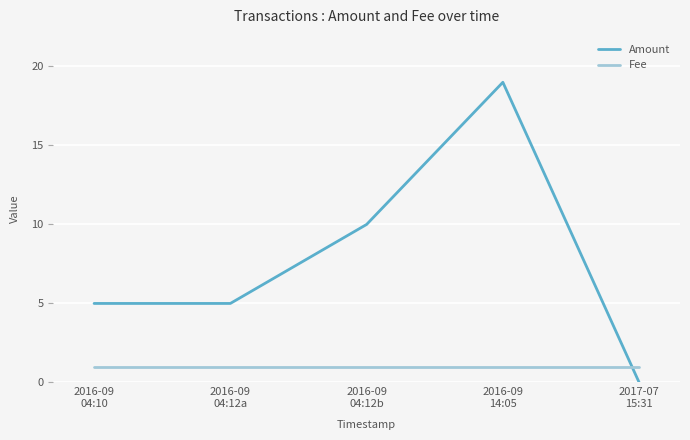

What is the greatest value displayed?

19